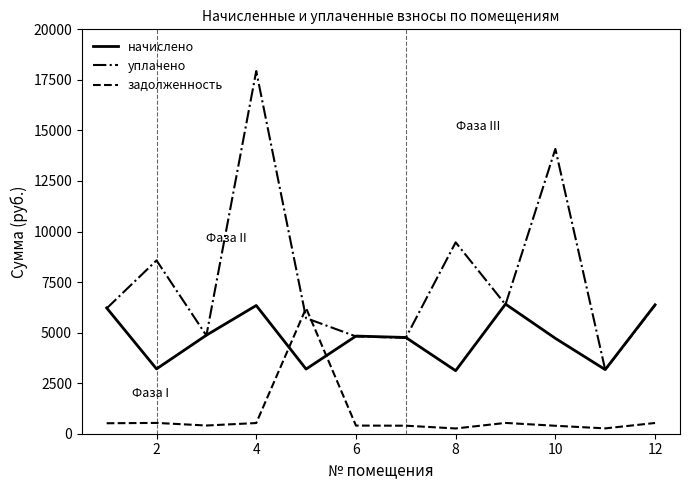

Which series has the largest range (max minus min)?

уплачено